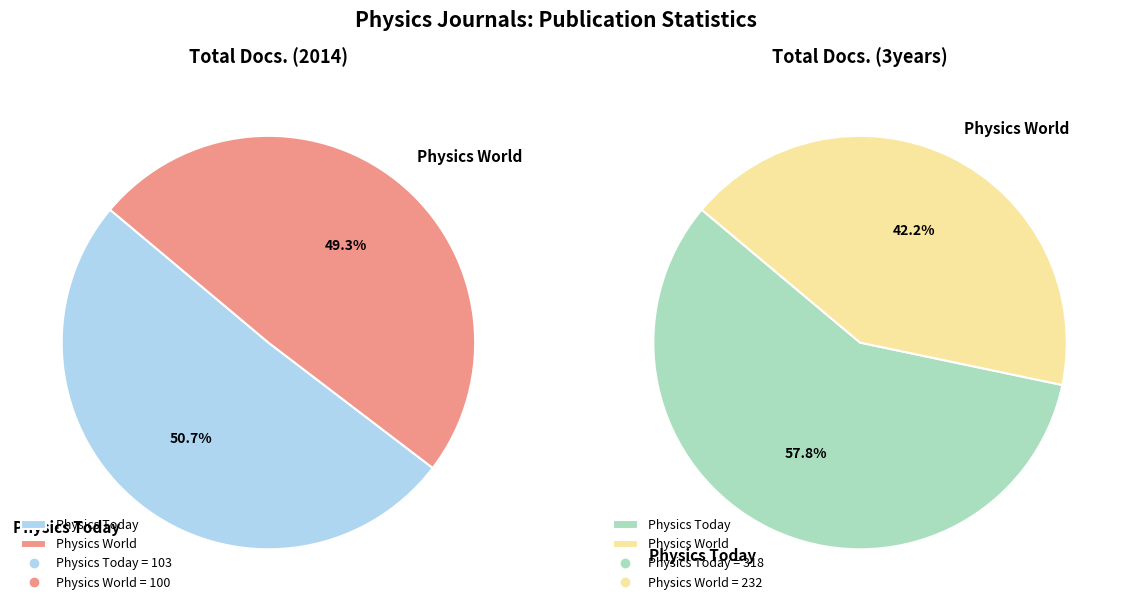

To the nearest percent, what percentage of the pie is Physics World?

42%